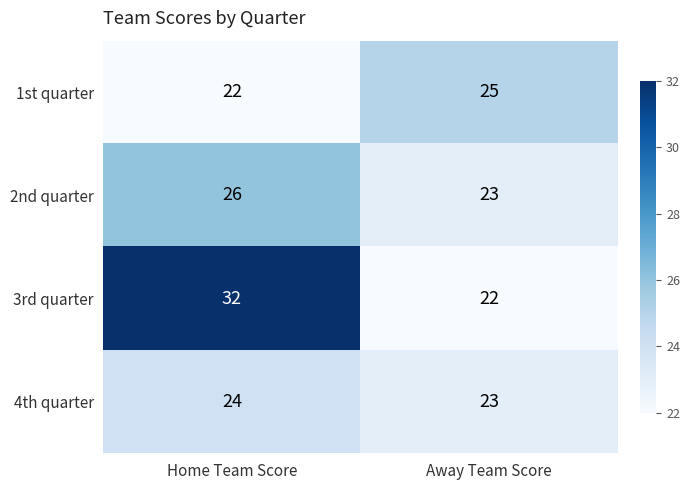

What is the minimum value shown in the chart?

22